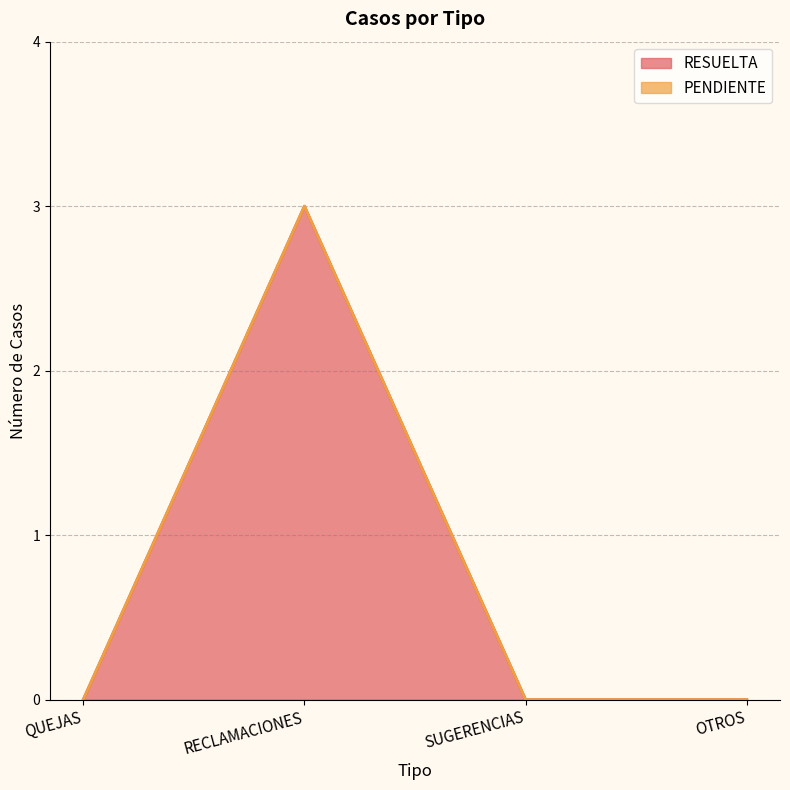

Does the chart display data point markers on the line(s)?

No